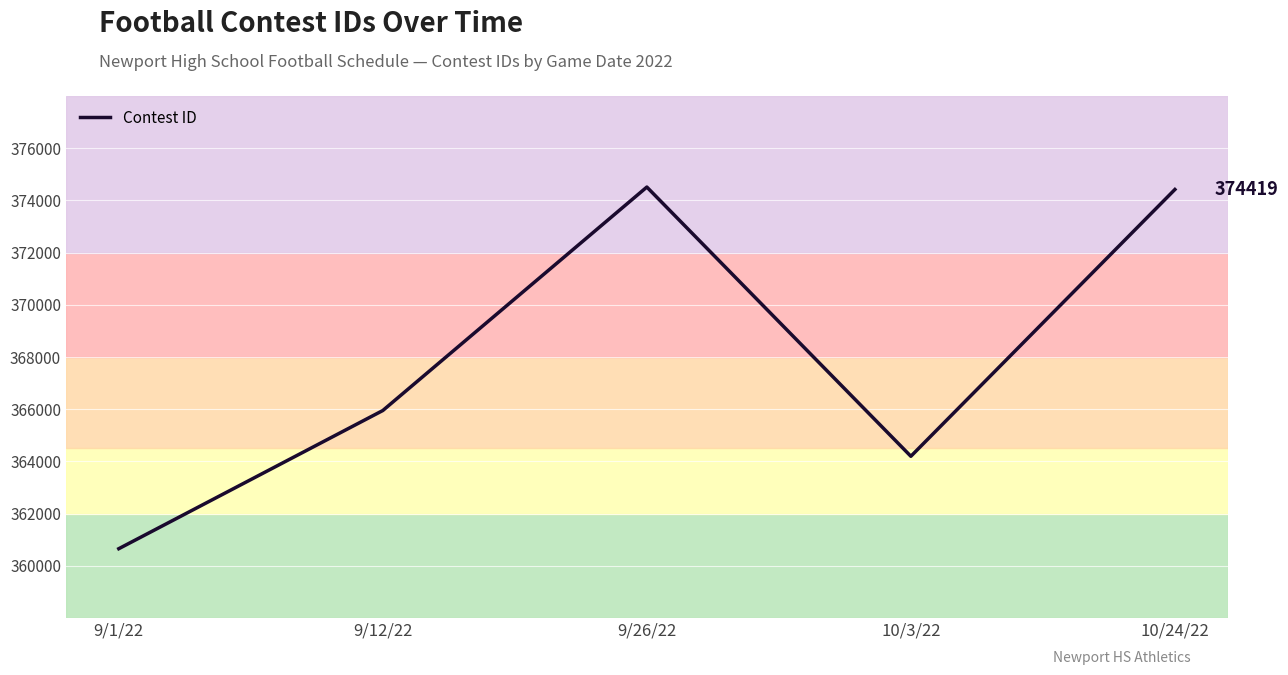

What is the sum of the values at 10/24/22 and 9/1/22?

735079